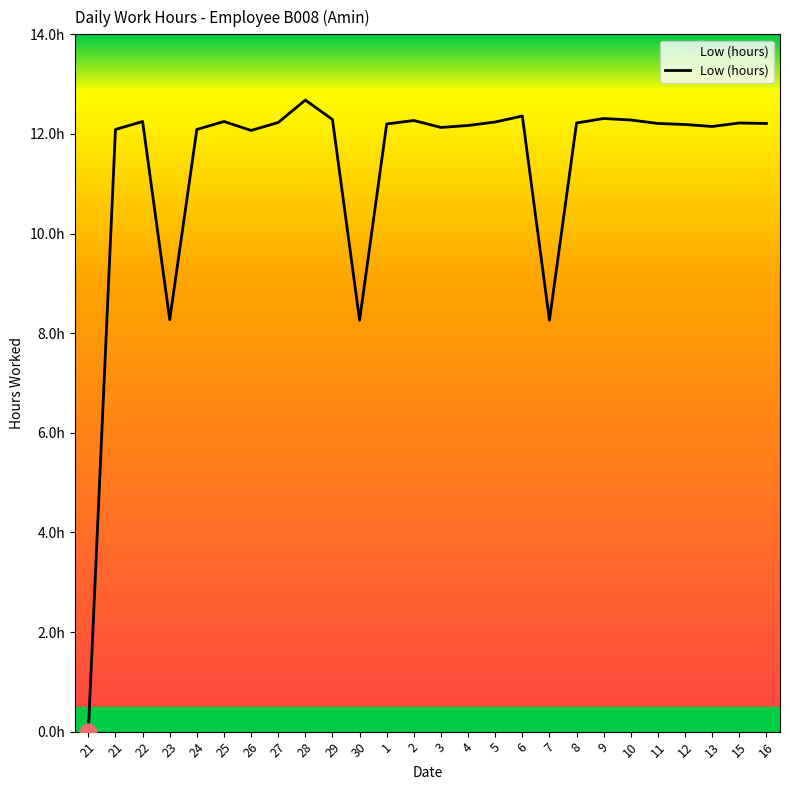

Where is the first local maximum?

22